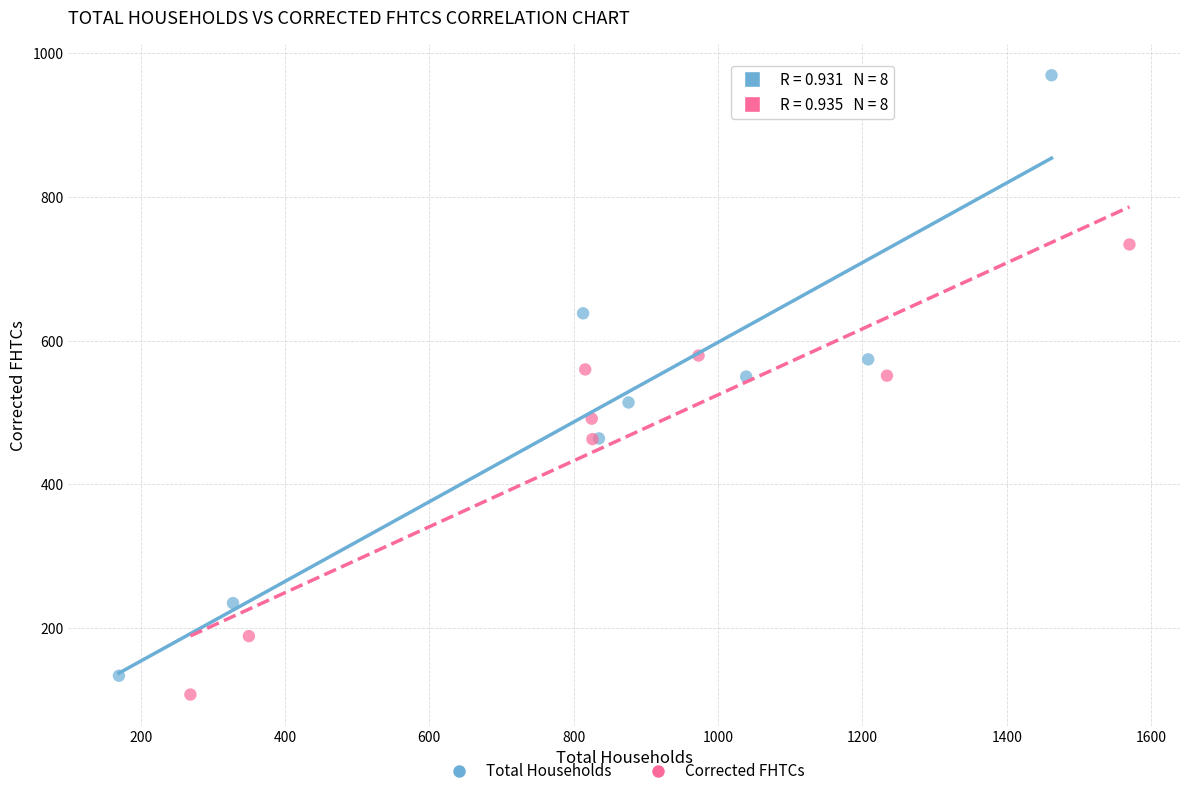

What are all the series names shown in the legend?

Total Households, Corrected FHTCs